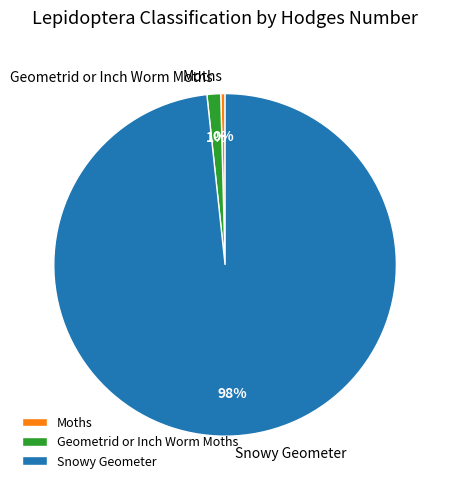

How many segments does this pie chart have?

3